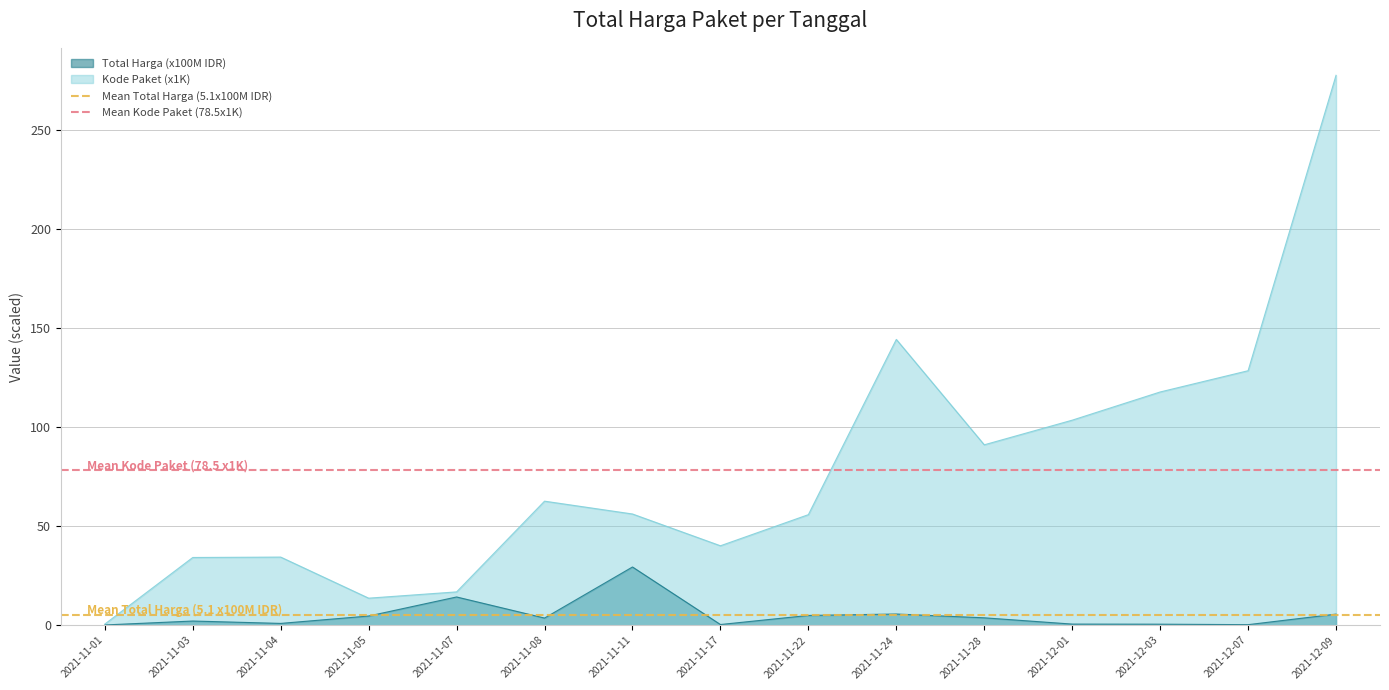

True or false: Kode Paket (x1K) has a value of 84.1 at 2021-11-08.

False